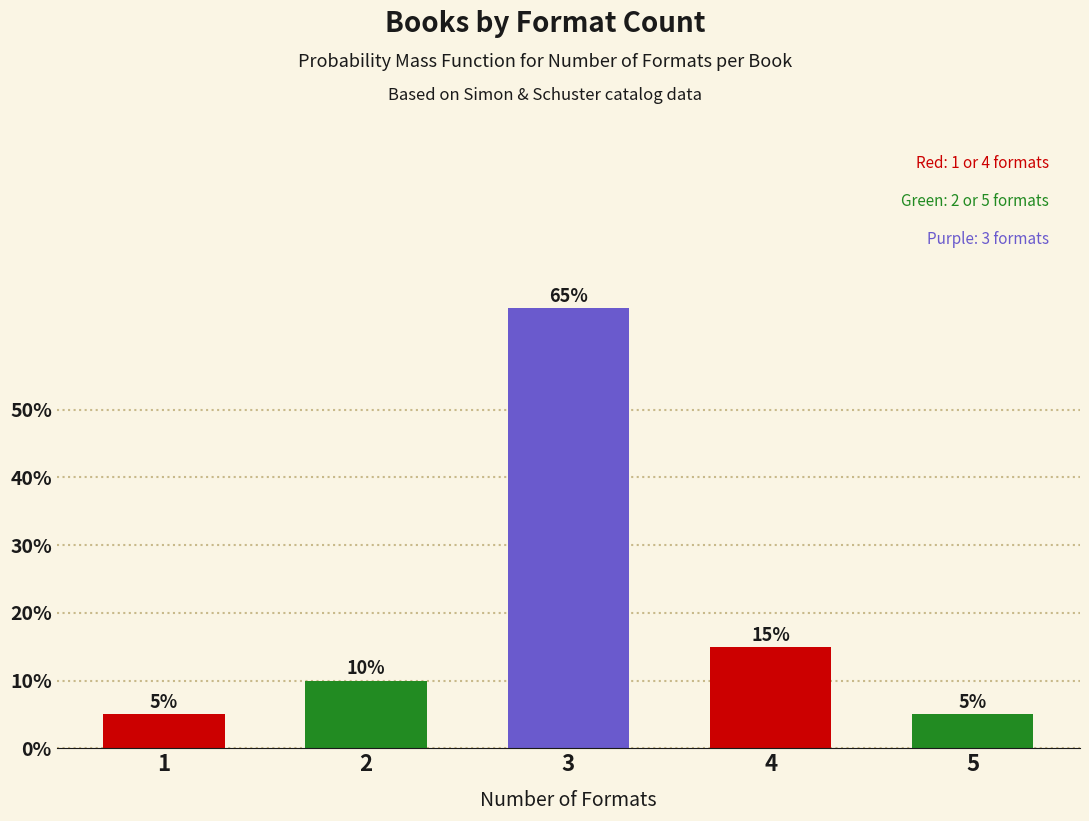

Reading left to right, what are all the values shown in this chart?

1=5	2=10	3=65	4=15	5=5